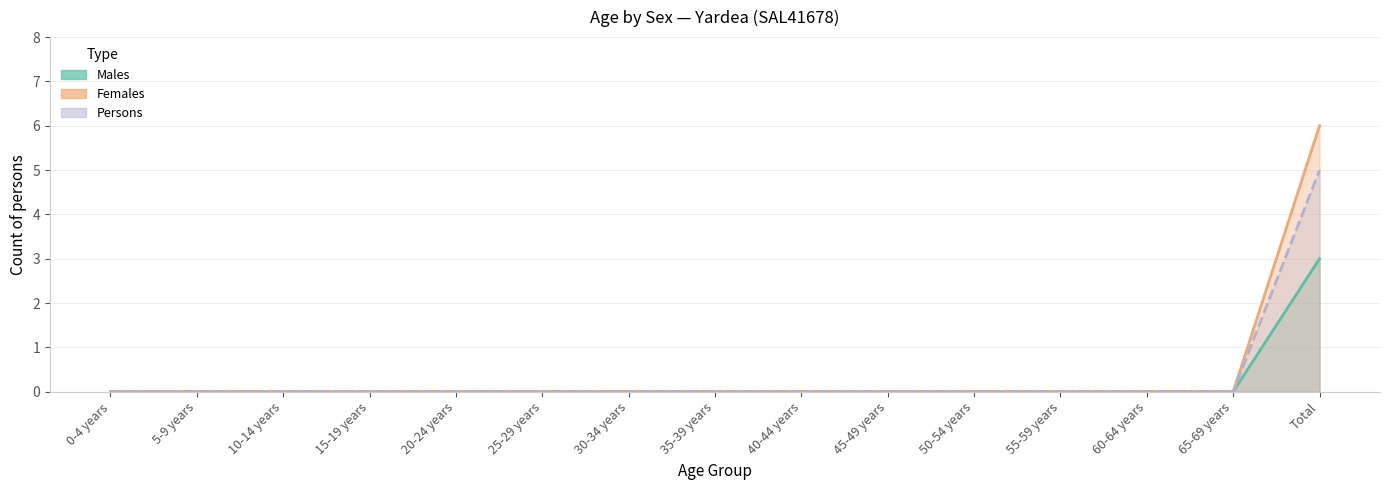

At how many categories does at least one series exceed 5?

1